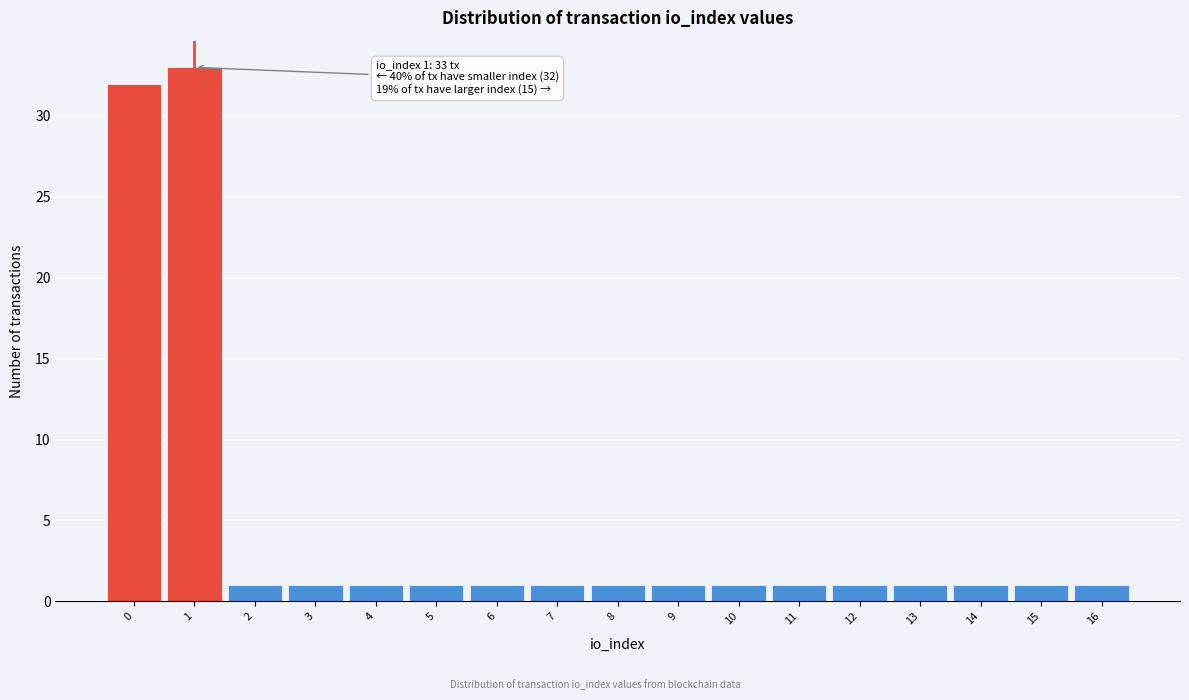

Over which range of the x-axis is the bar tallest?

0.5 to 1.5